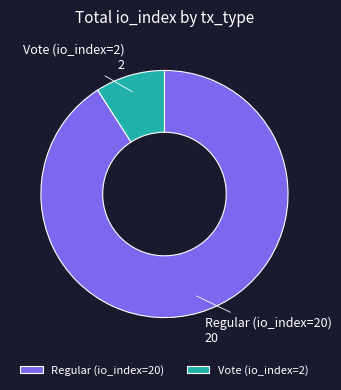

Is there any slice that represents more than half of the pie?

Yes